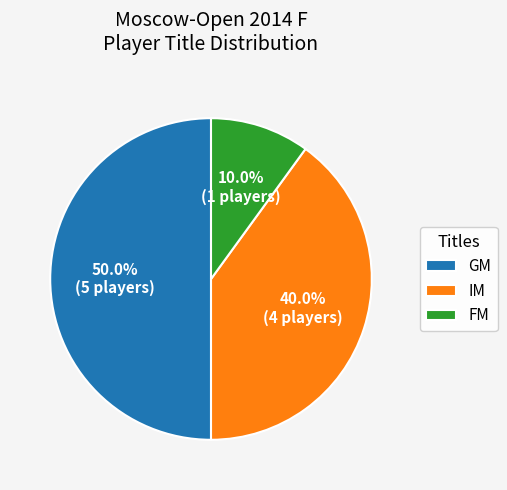

Rank the categories by value from lowest to highest.

FM, IM, GM